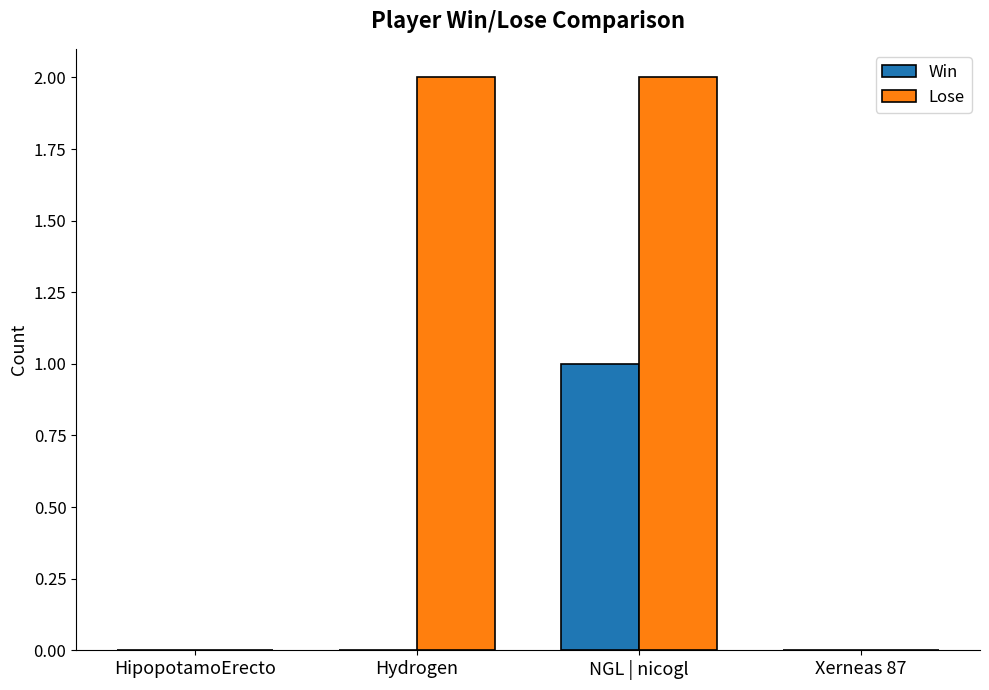

What is the total value across all series at NGL | nicogl?

3